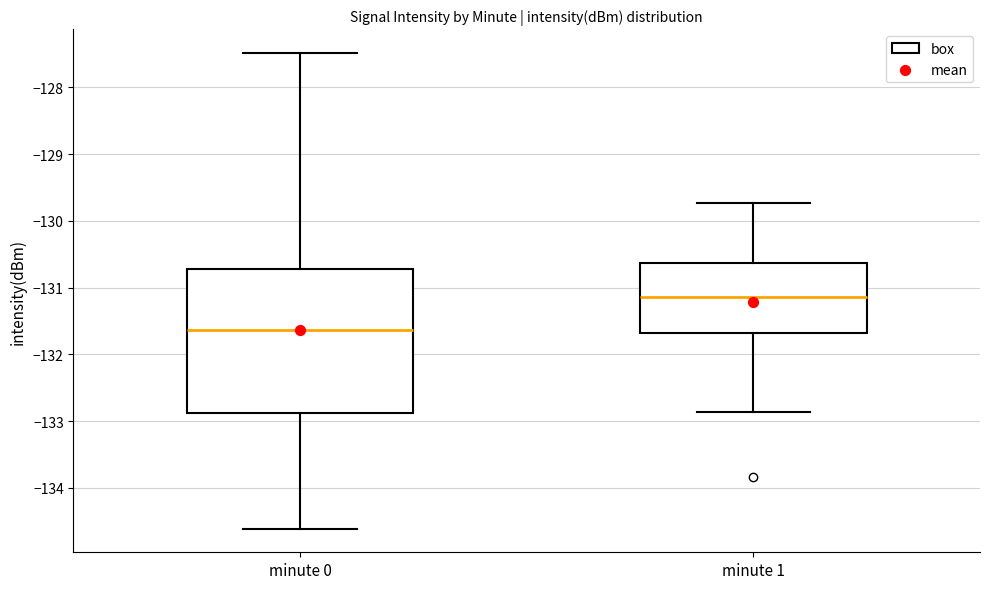

Reading left to right, transcribe this box plot: for each box, give where its median line is, the range the box spans, and where its two whiskers end, as read against the y-axis. The values are not printed on the chart, so give them approximately, as read against the axis.

minute 0: median -131.6, box -132.9 to -130.7, whiskers -134.6 to -127.5
minute 1: median -131.1, box -131.7 to -130.6, whiskers -132.9 to -129.7